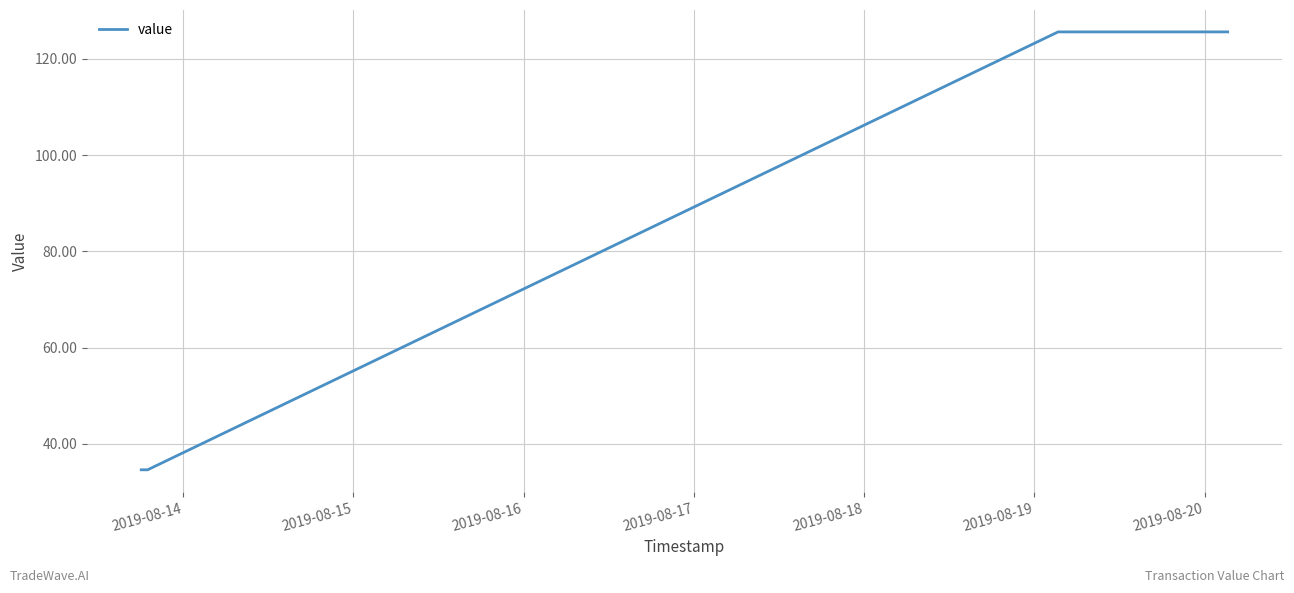

How many values are below 125?

2